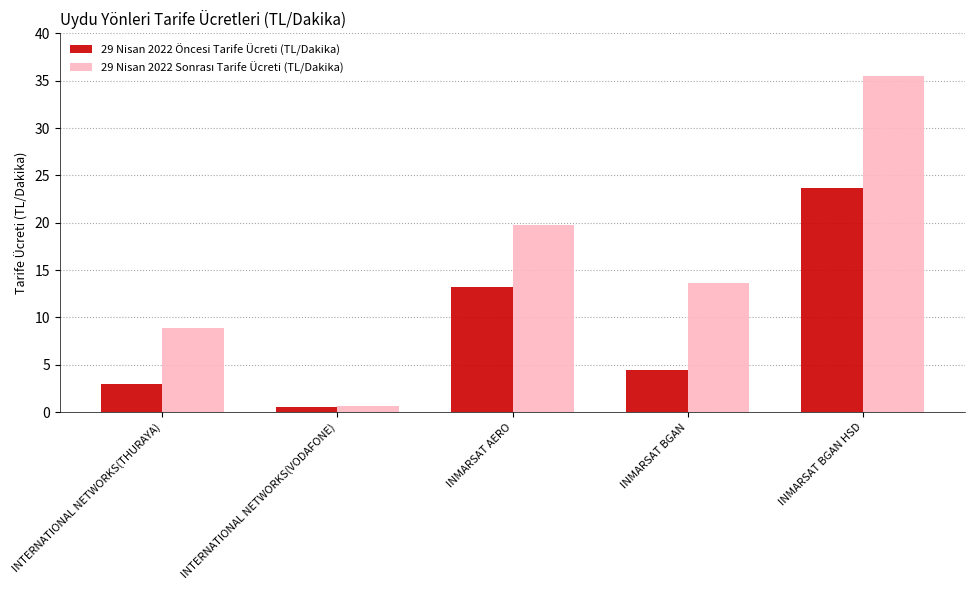

What is the spread (max minus min) of values at INMARSAT BGAN HSD?

11.8